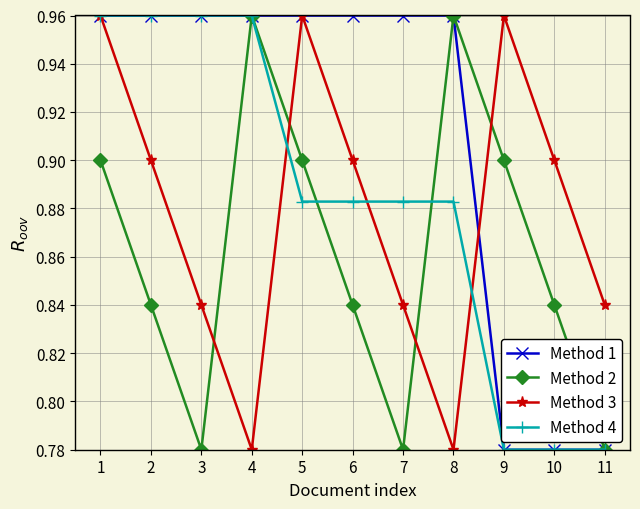

Which series has the largest total across all categories?

Method 1